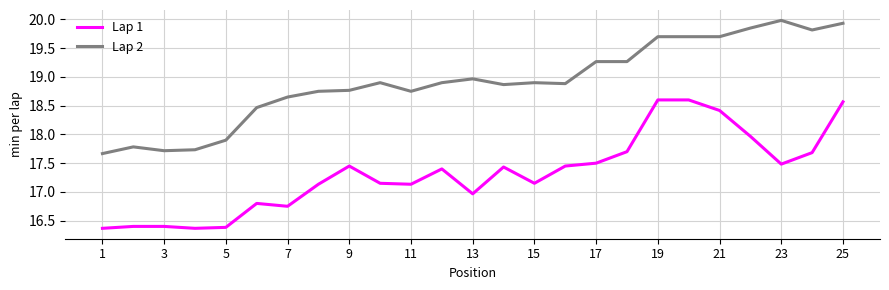

What is the difference between the maximum and minimum values in the Lap 1 series?

2.2